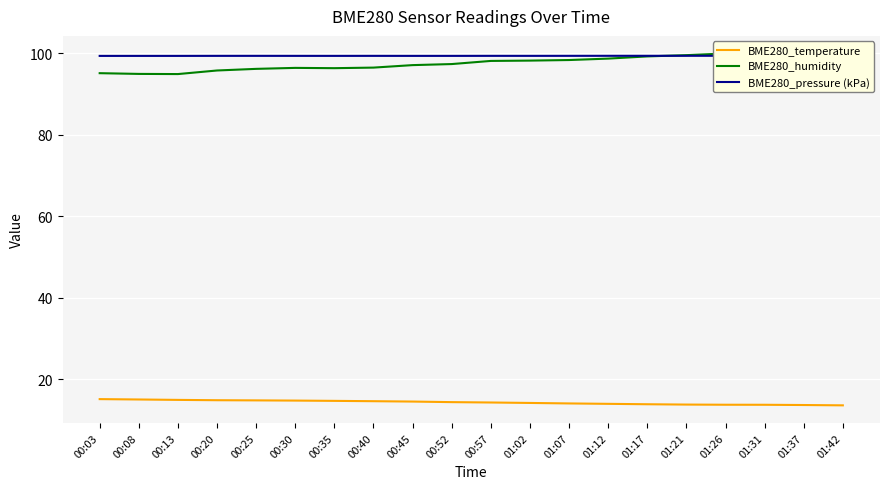

Read the BME280_pressure (kPa) value at 00:13.

99.4